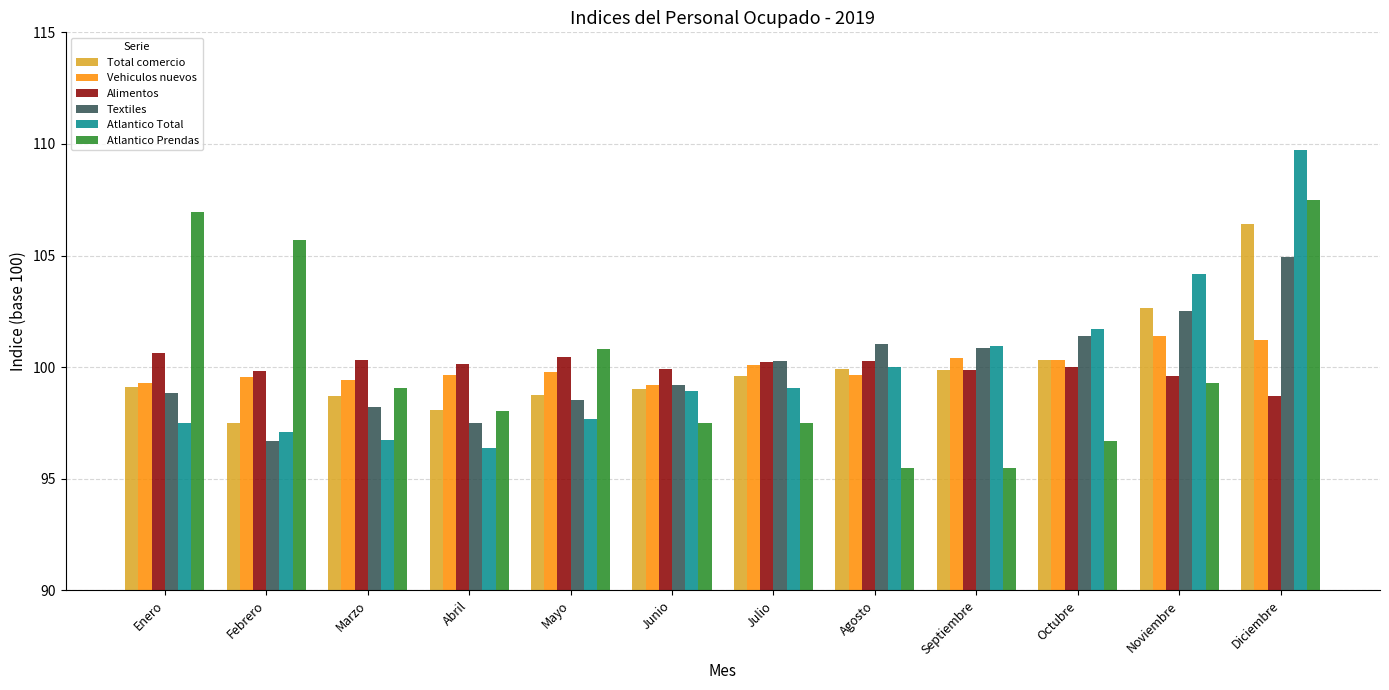

Does the chart contain any negative values?

No